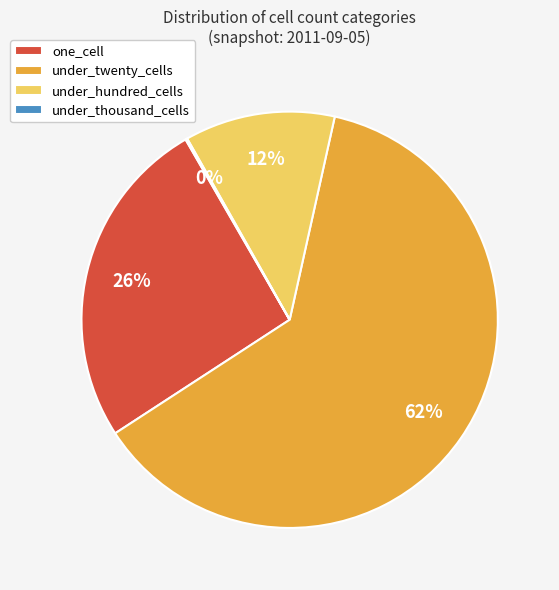

To the nearest percent, what is the difference between the one_cell and under_hundred_cells slice percentages?

14%